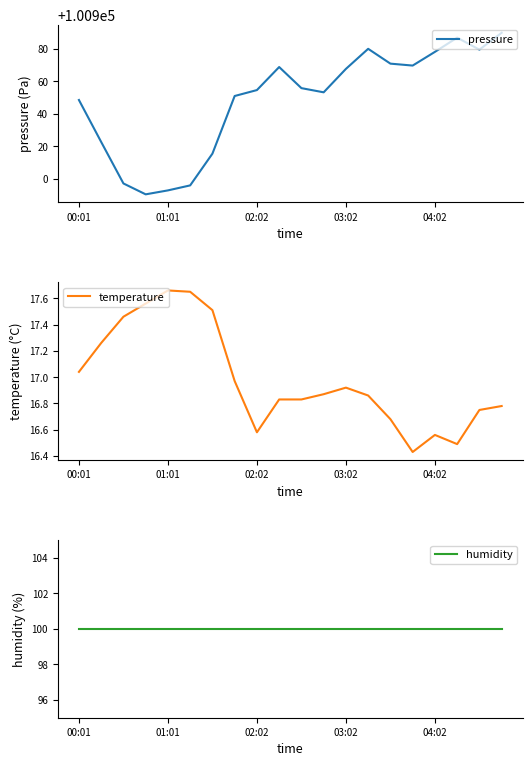

At which category is the sum across all series the highest?

19